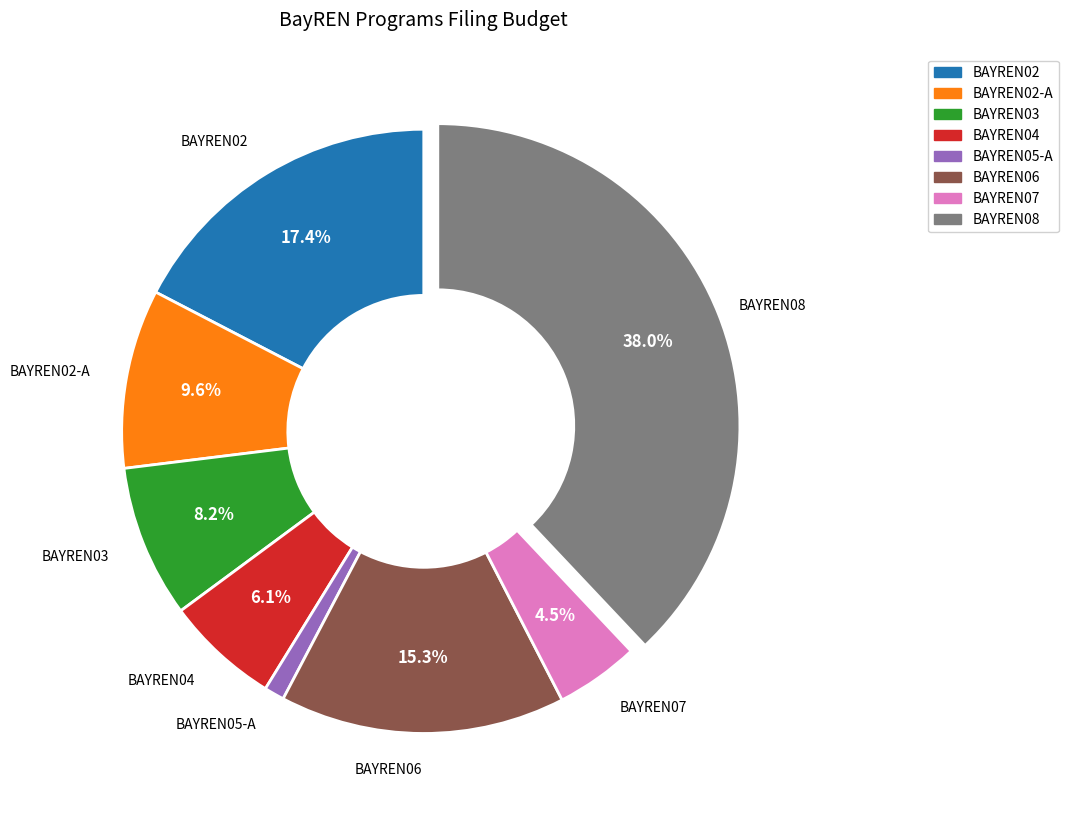

Does any single category account for the majority?

No